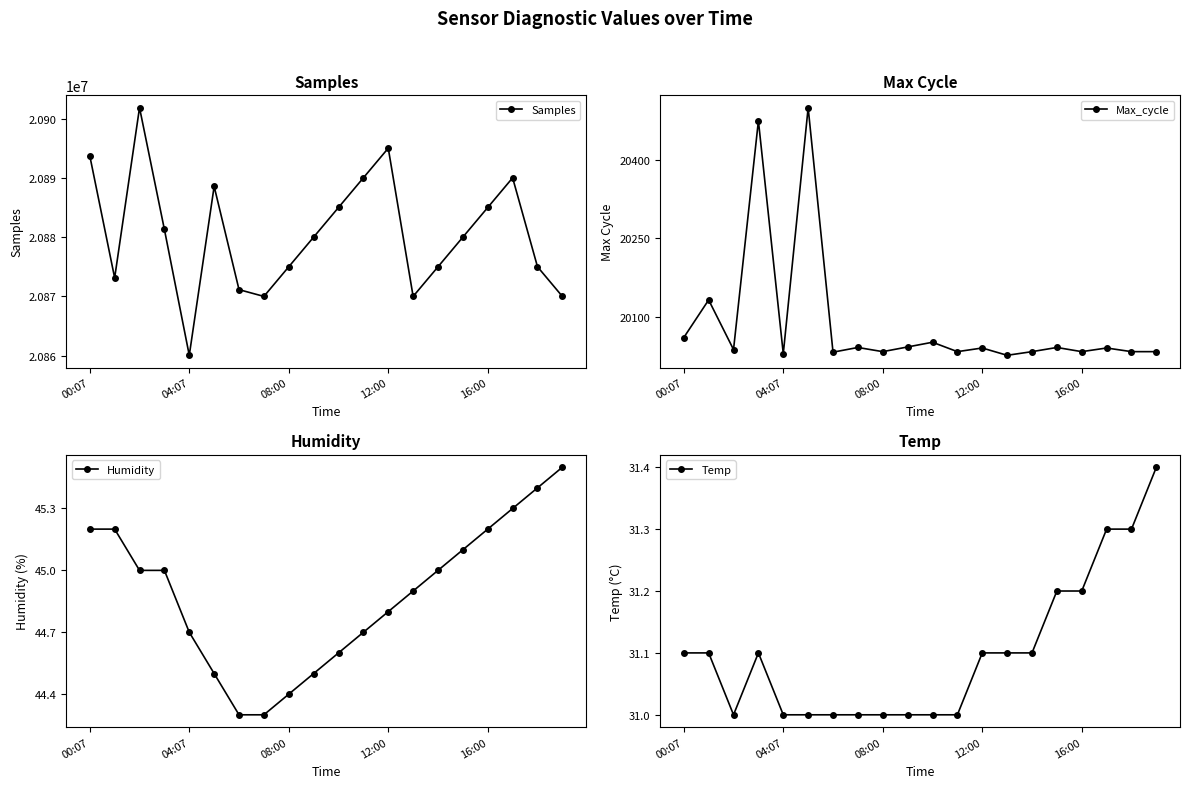

What is the maximum value for Samples?

20901824